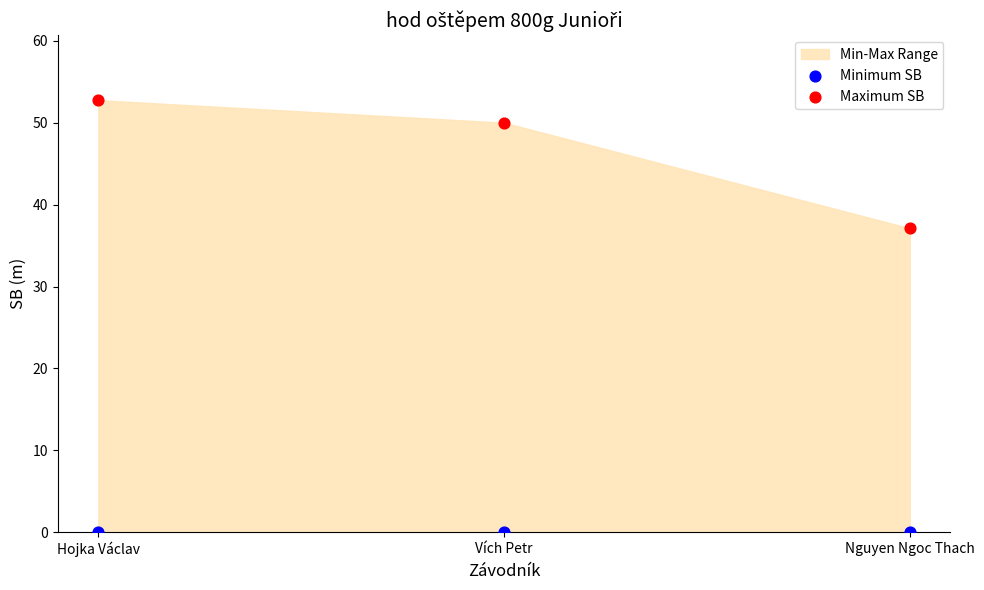

In the Maximum SB series, what Y value is closest to 44?

50.0